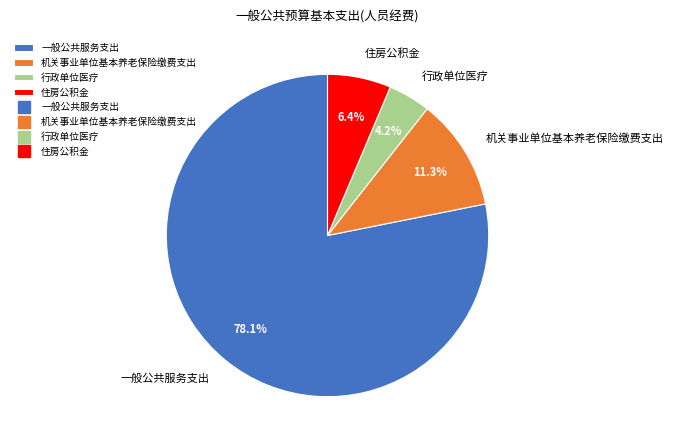

Which has a higher value, 住房公积金 or 机关事业单位基本养老保险缴费支出?

机关事业单位基本养老保险缴费支出